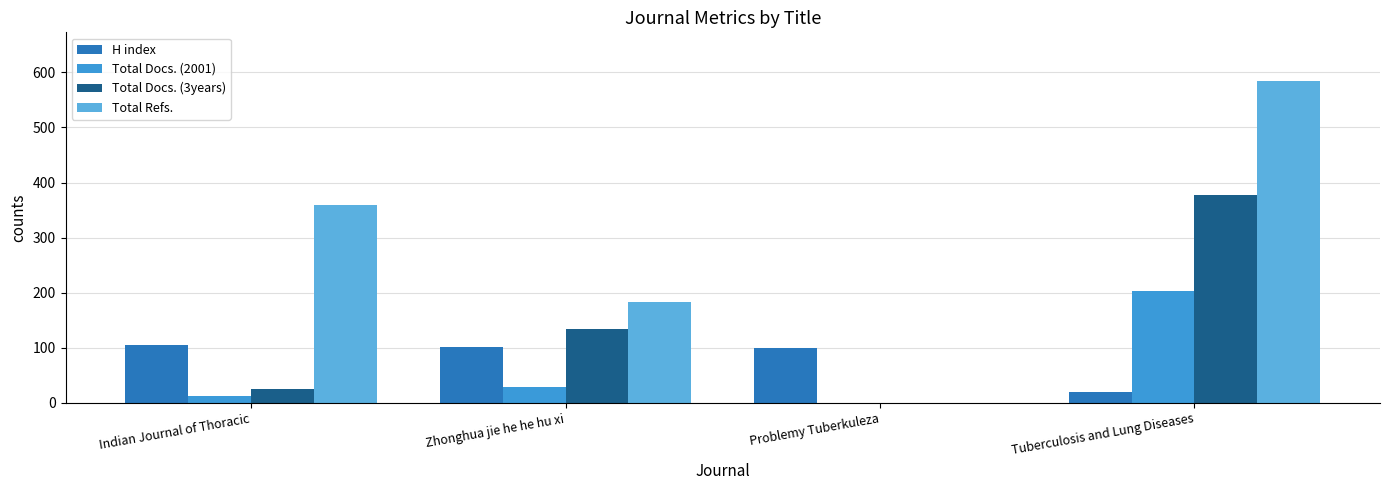

Count the number of data series in this chart.

4